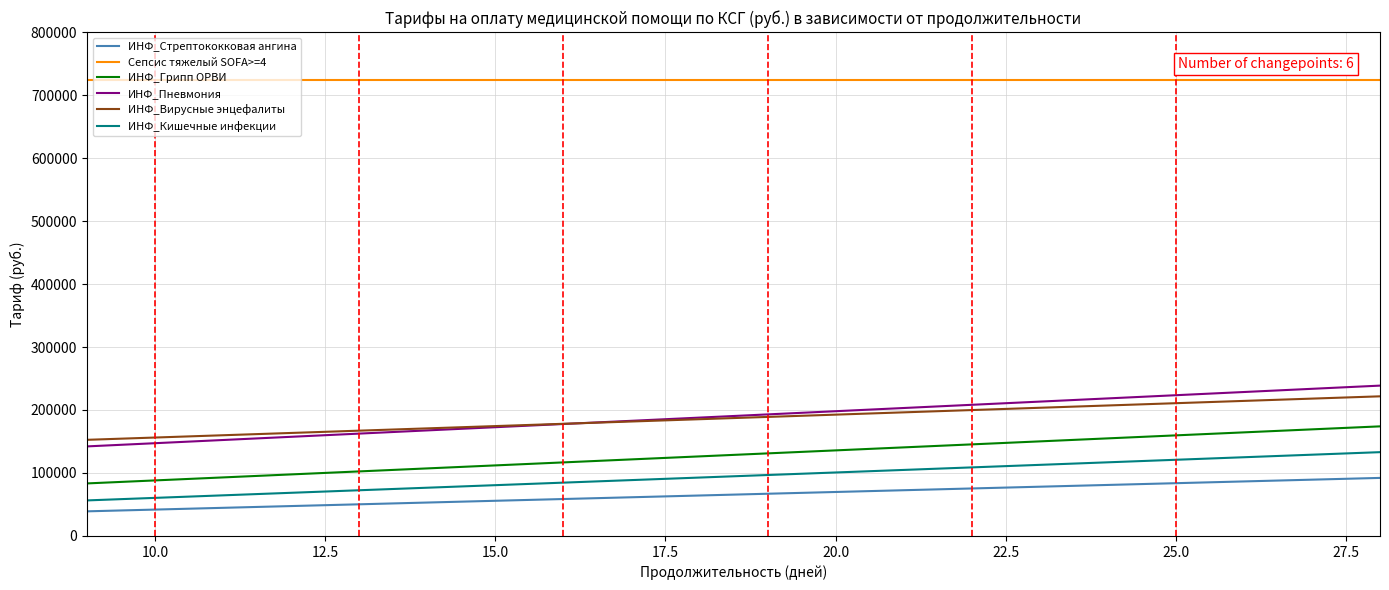

What is the maximum value shown in the chart?

723769.0